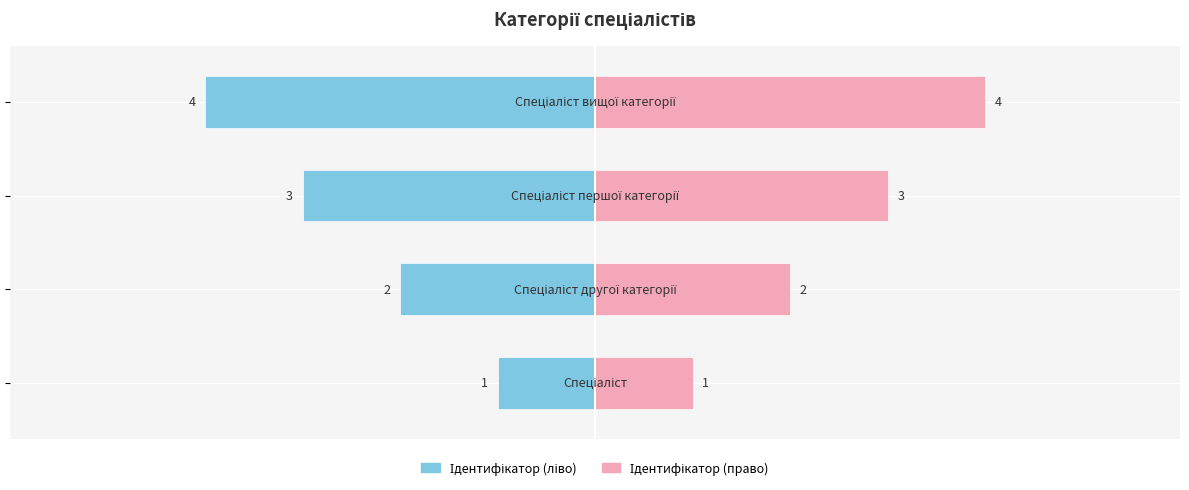

How many data points in Ідентифікатор (право) are less than 3?

2